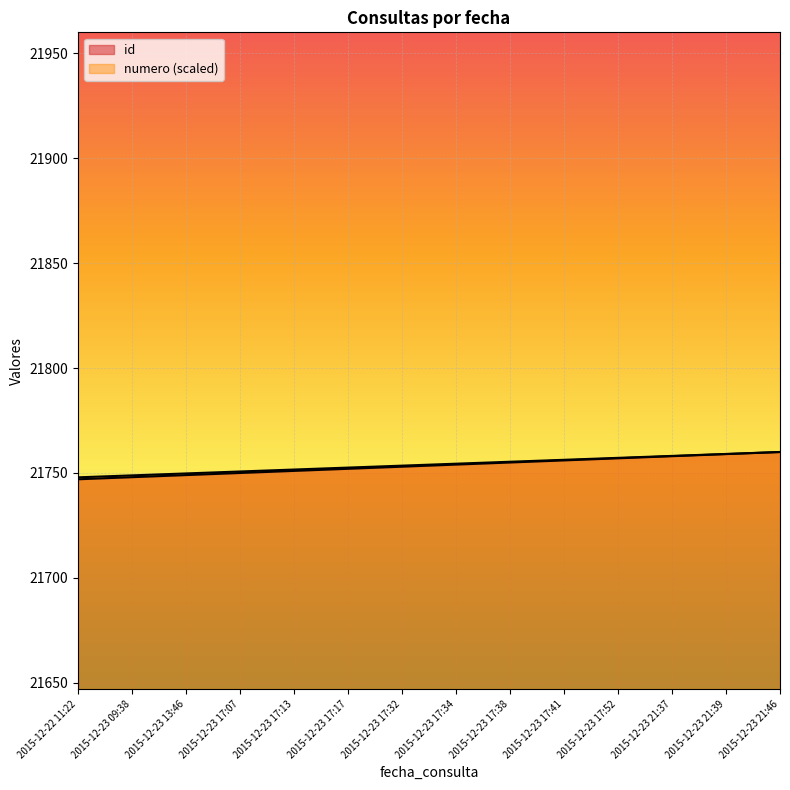

What is the total value across all series at 2015-12-23 17:52?

43514.2